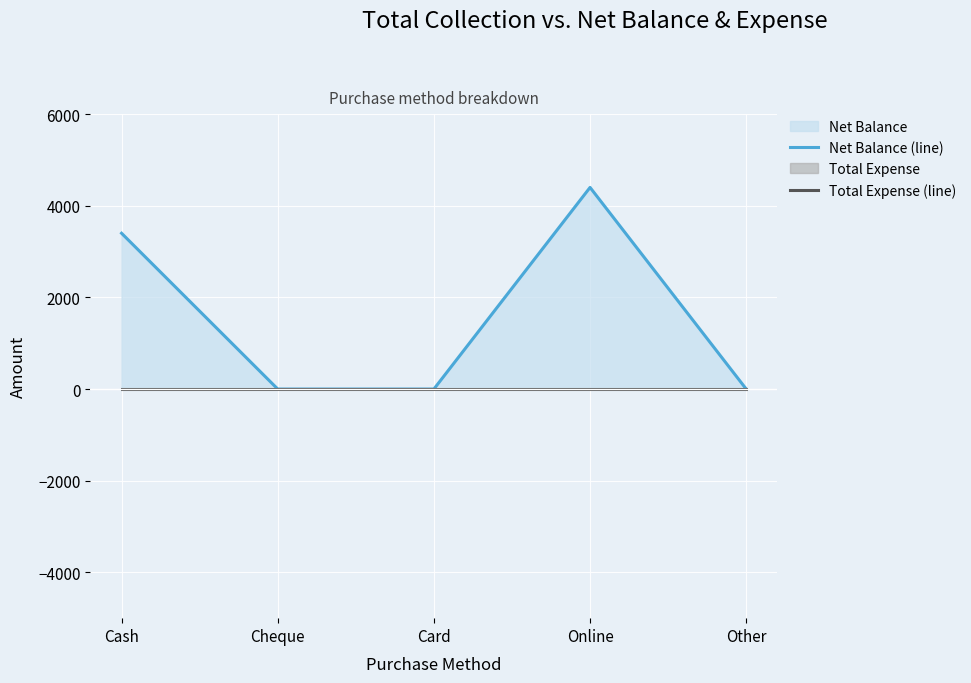

How many distinct data groups are displayed?

2